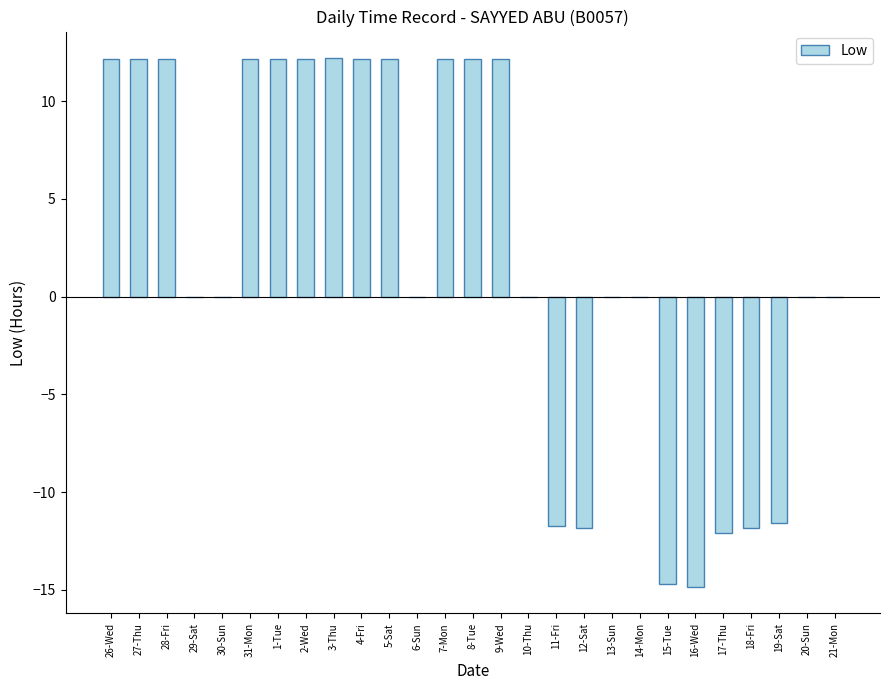

What is the greatest value displayed?

12.2